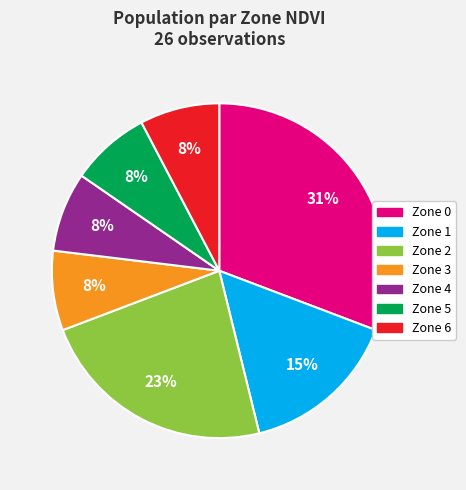

The Zone 5 slice represents 1% of the pie. True or false?

False